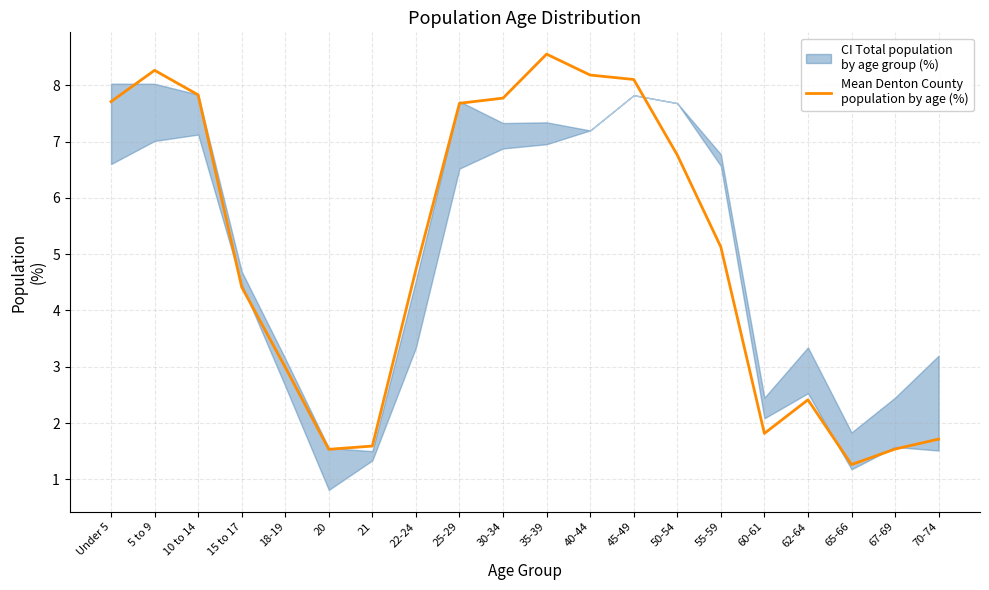

Does the chart have visible grid lines?

Yes